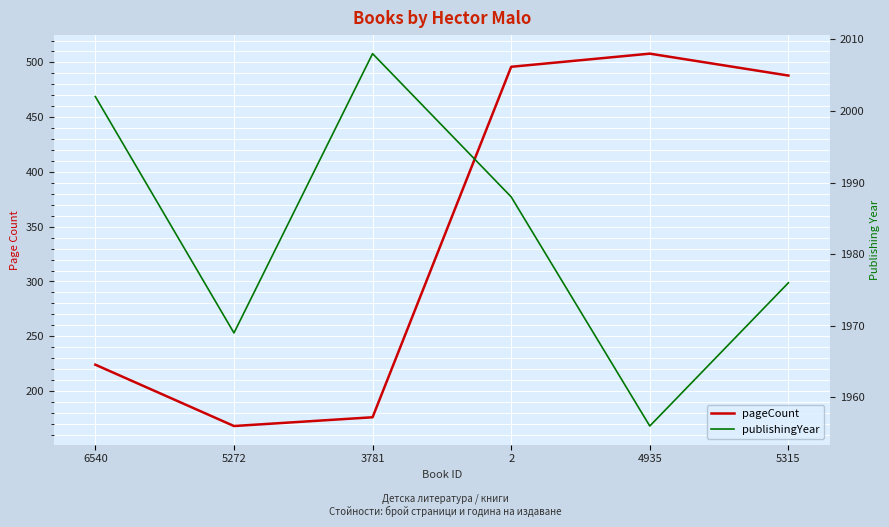

What is the difference between the pageCount values at 4935 and 2?

12